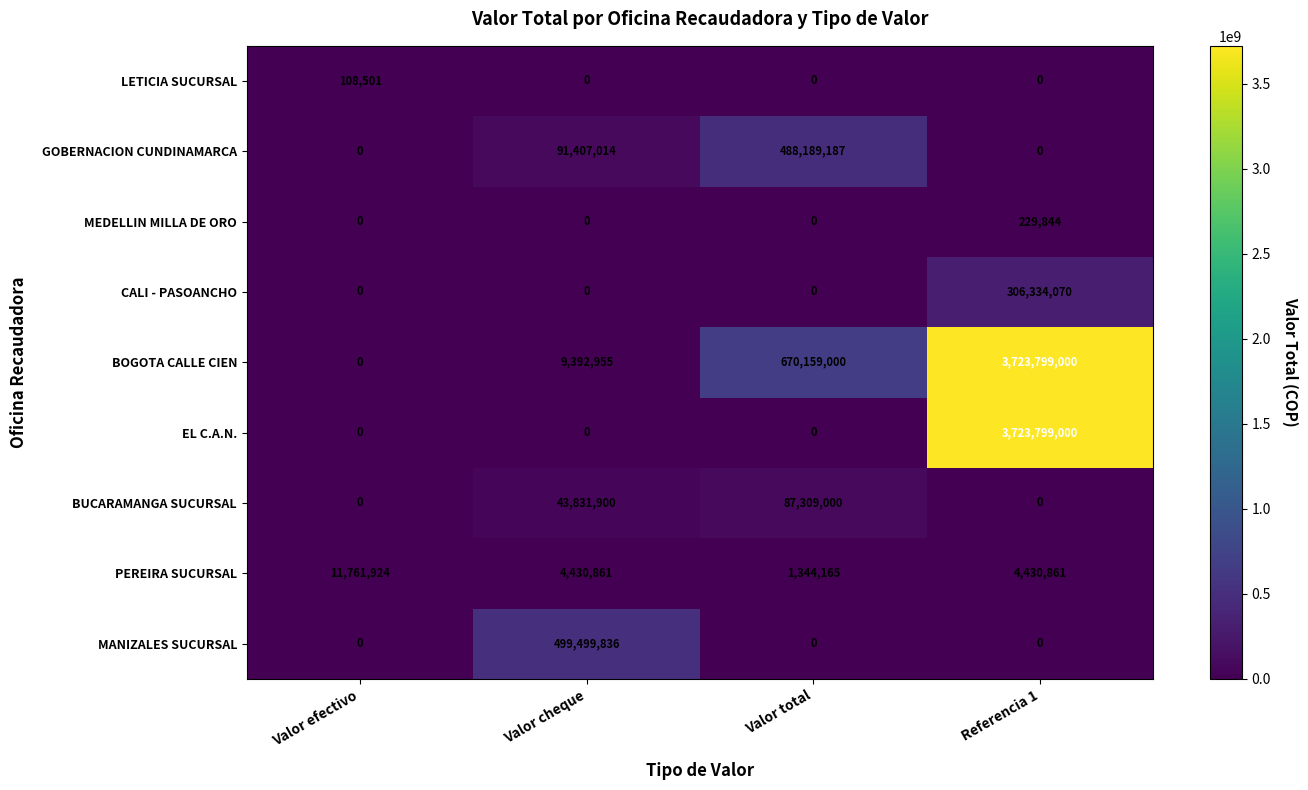

Which series has the largest total across all categories?

BOGOTA CALLE CIEN